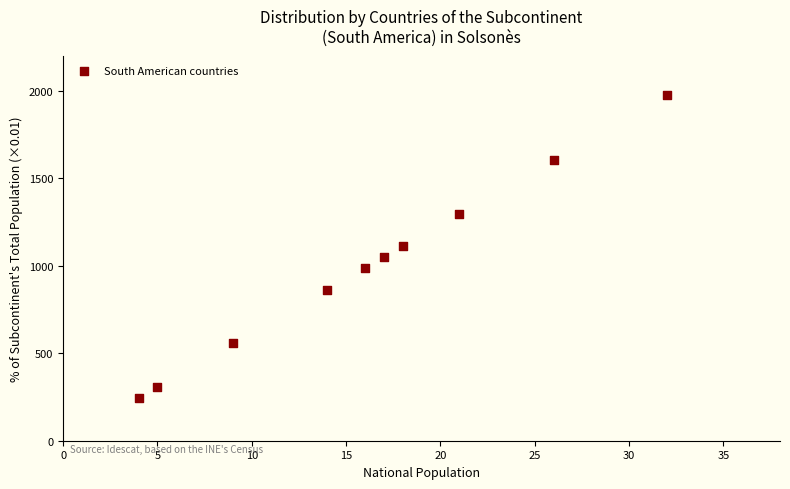

What is the range of Y values (max minus min)?

1728